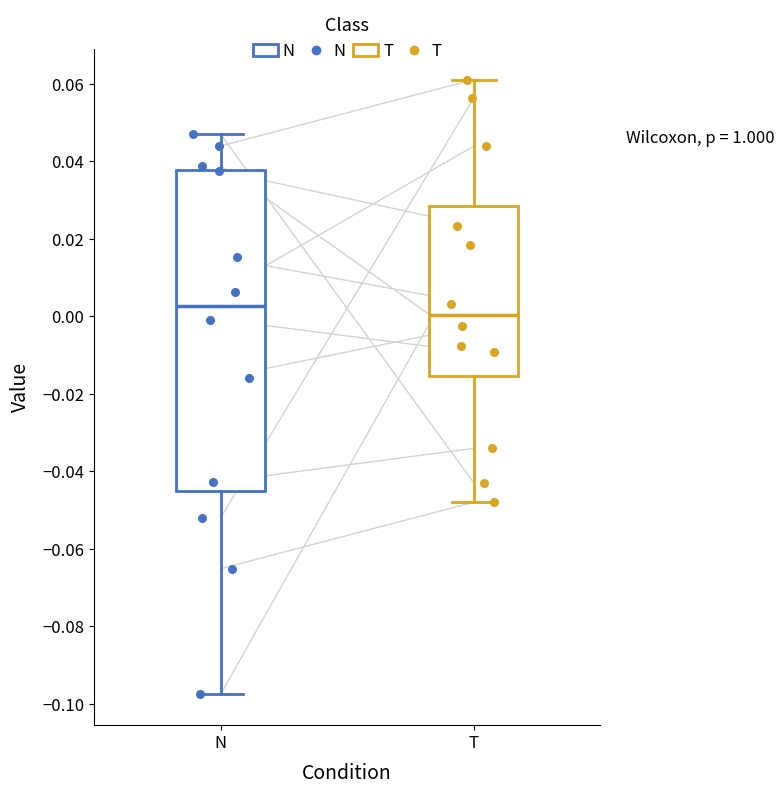

Reading left to right, transcribe this box plot: for each box, give where its median line is, the range the box spans, and where its two whiskers end, as read against the y-axis. The values are not printed on the chart, so give them approximately, as read against the axis.

N: median 0.002, box -0.044 to 0.038, whiskers -0.098 to 0.048
T: median 0.000, box -0.016 to 0.028, whiskers -0.048 to 0.062